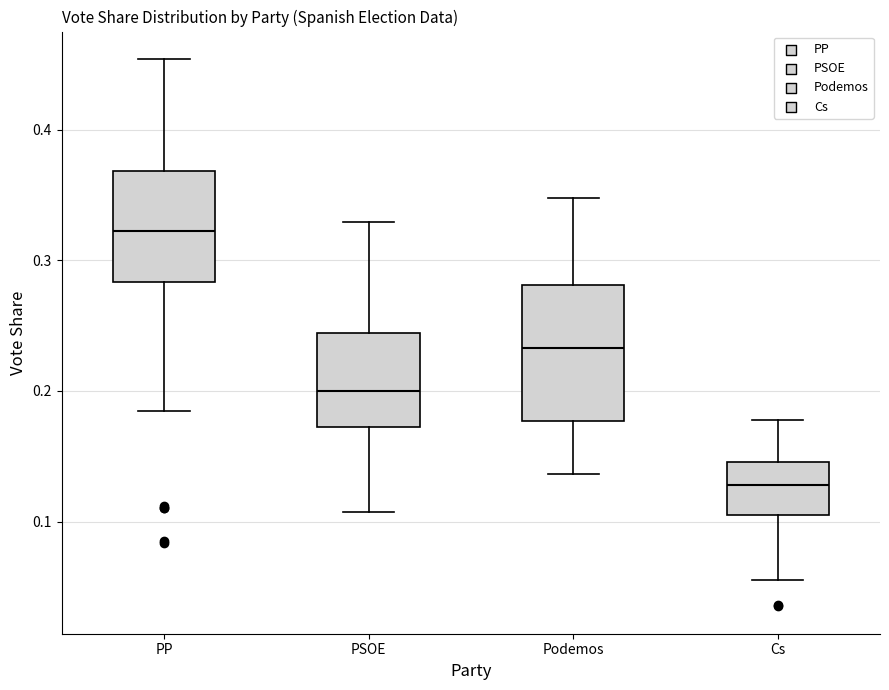

Where does the upper whisker of the box for PSOE end on the y-axis? The values are not printed on the chart, so give them approximately, as read against the axis.

0.33